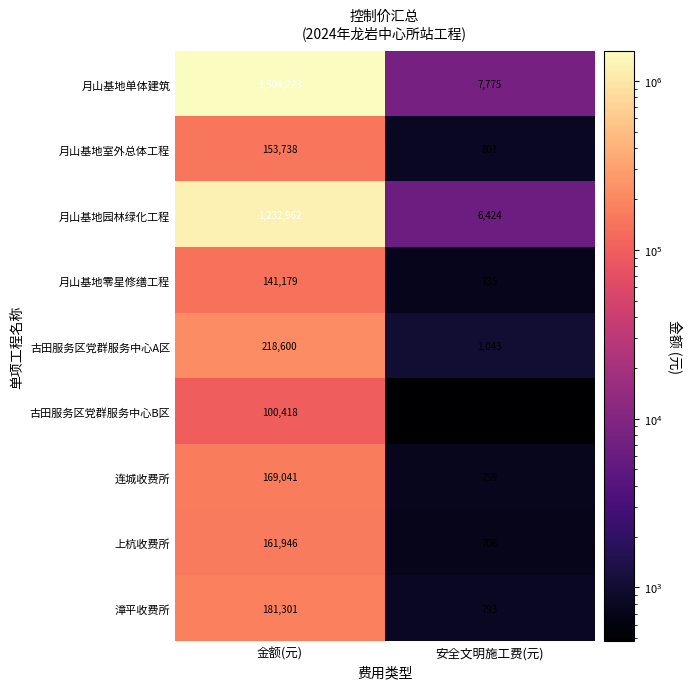

Which series has the largest range (max minus min)?

月山基地单体建筑